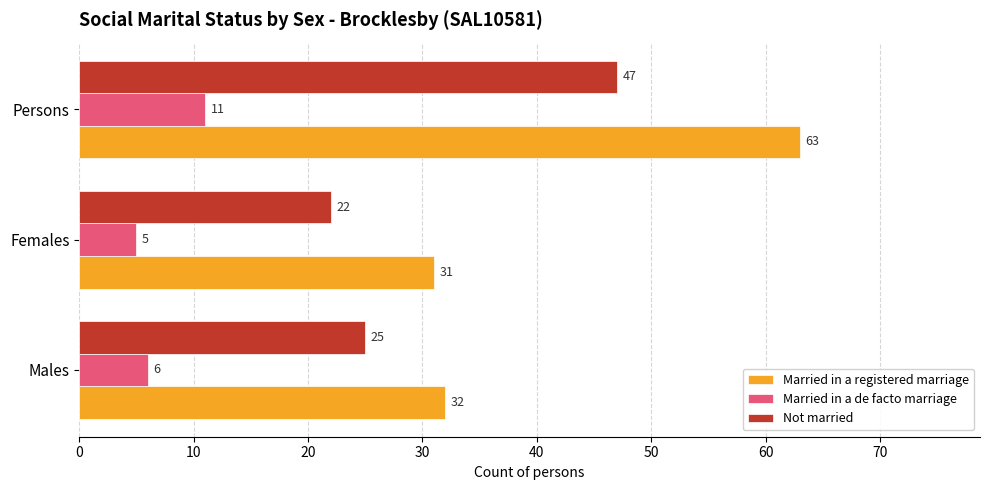

What is the sum of the Not married values at Males and Persons?

72